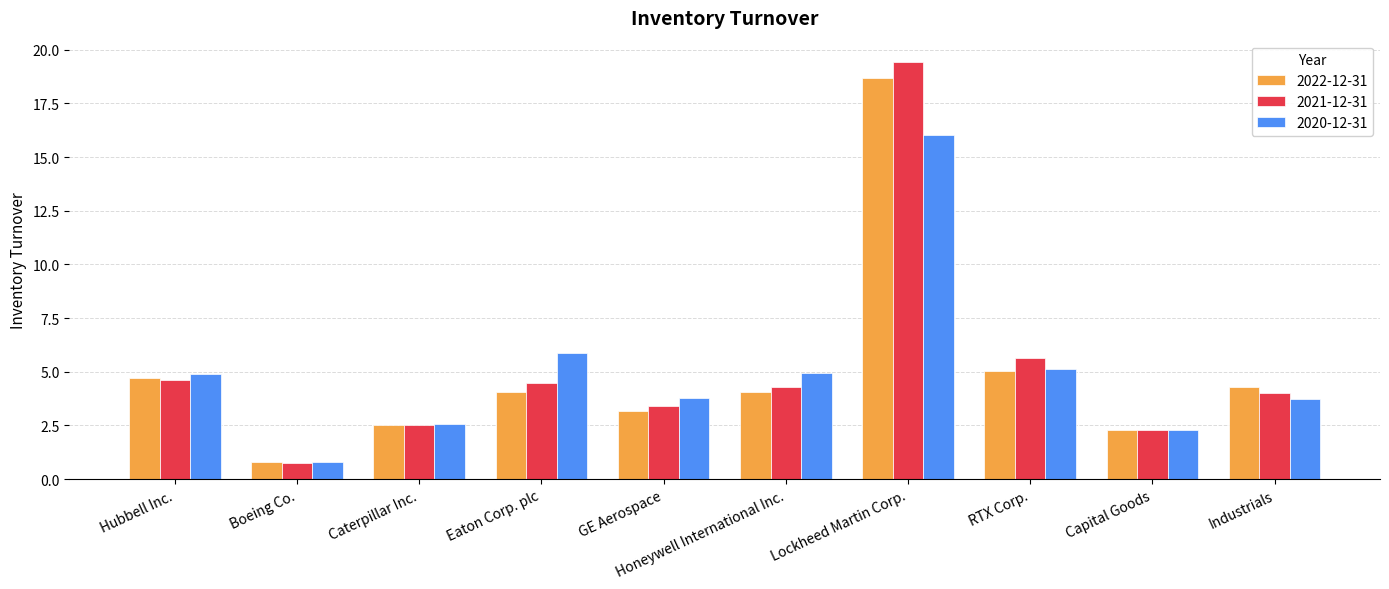

What are all the series names shown in the legend?

2022-12-31, 2021-12-31, 2020-12-31